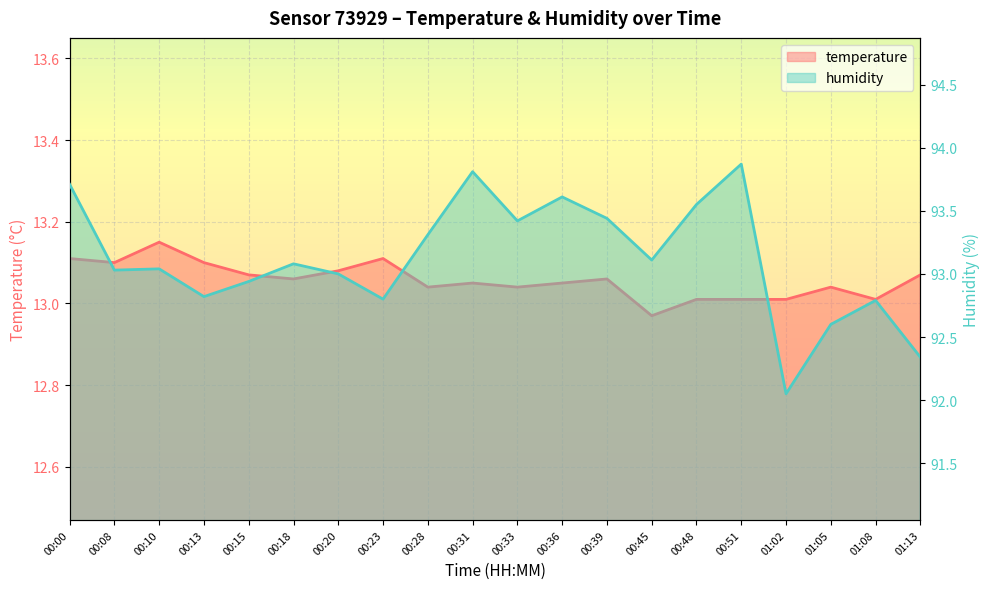

Where does the humidity series first go above 93?

00:00